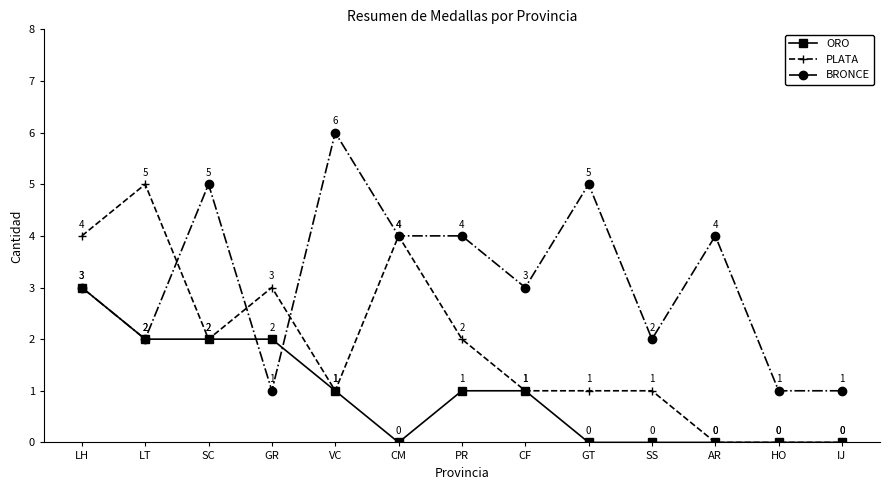

What is the label of the 3rd point from the right?

AR